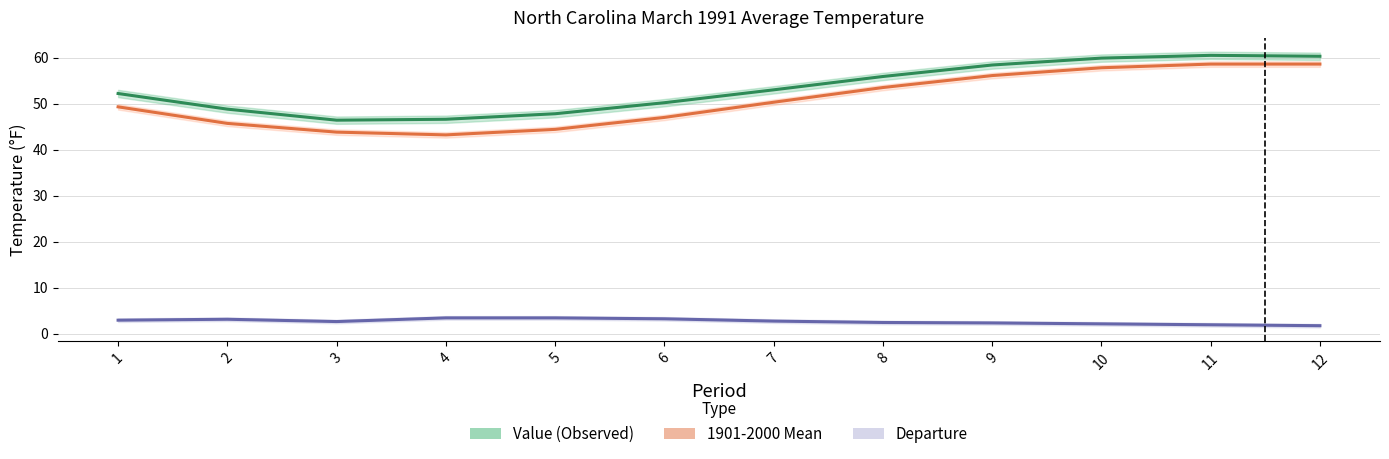

In Value, how many points are lower than both neighbors (excluding endpoints)?

1